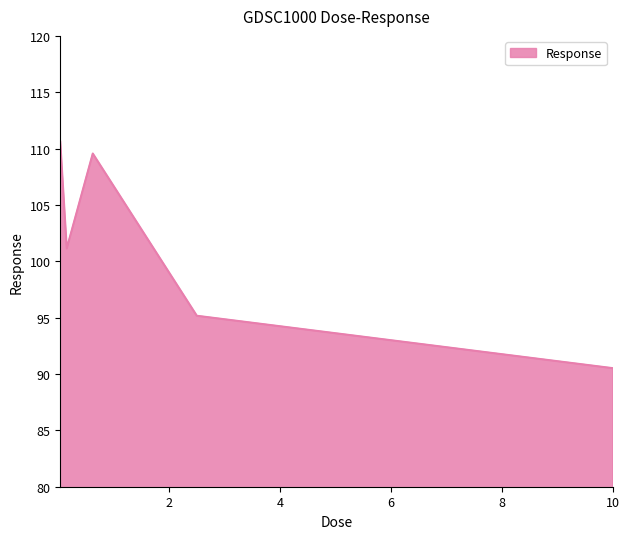

What is the greatest value displayed?

110.6